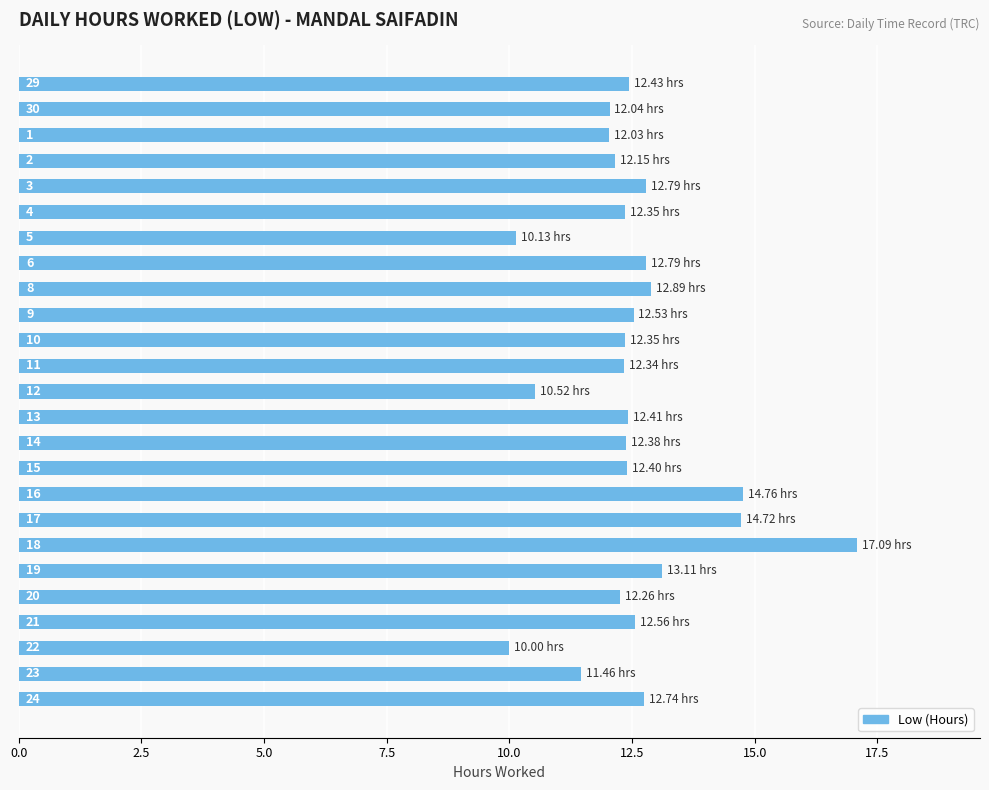

Does the chart contain any negative values?

No